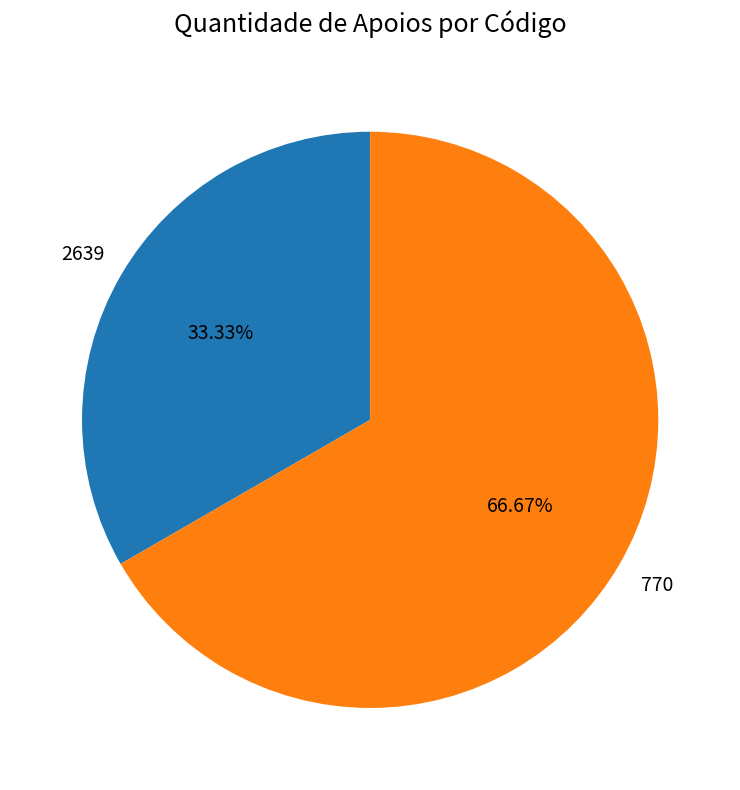

Does any single category account for the majority?

Yes